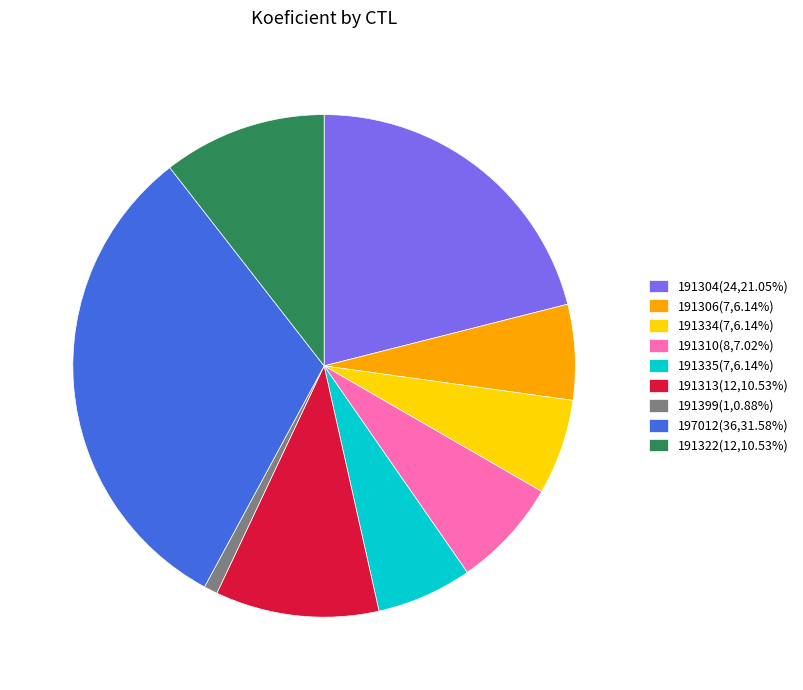

Which slice is the smallest?

191399